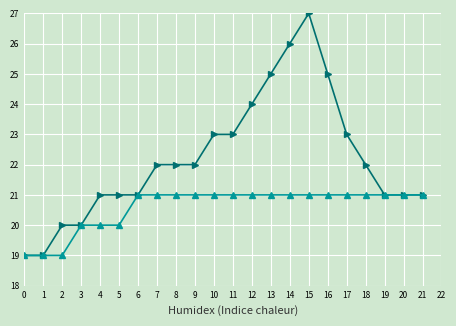

At which category is the sum across all series the highest?

15